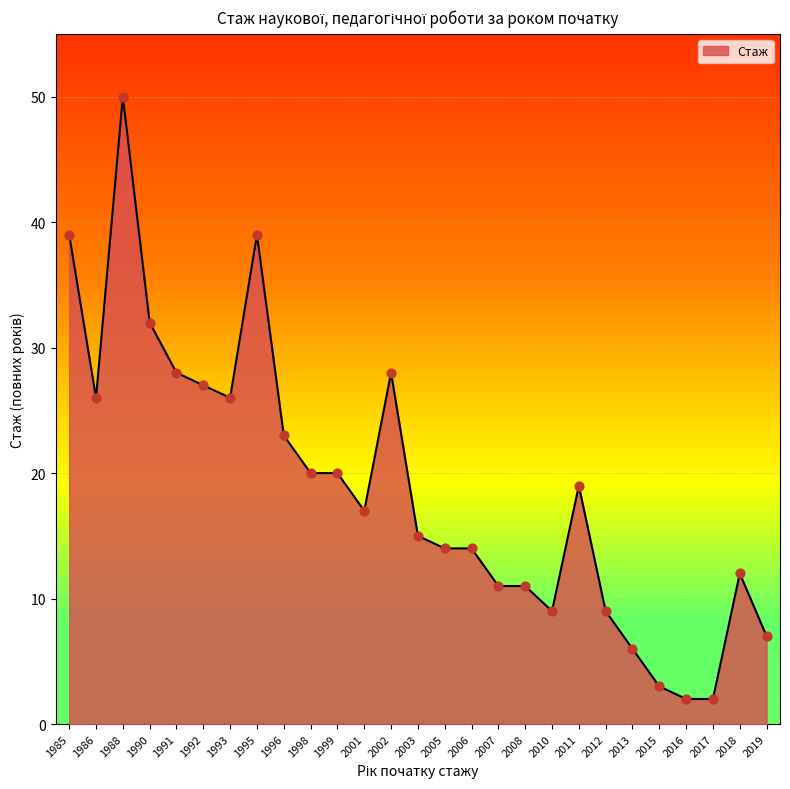

What is the change in value from 1986 to 1988?

+24